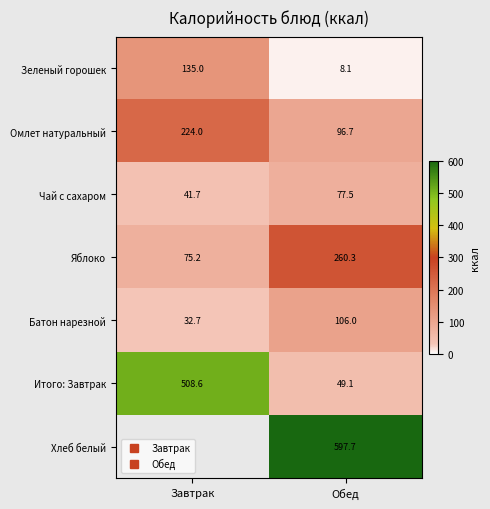

What is the maximum value for Омлет натуральный?

224.0